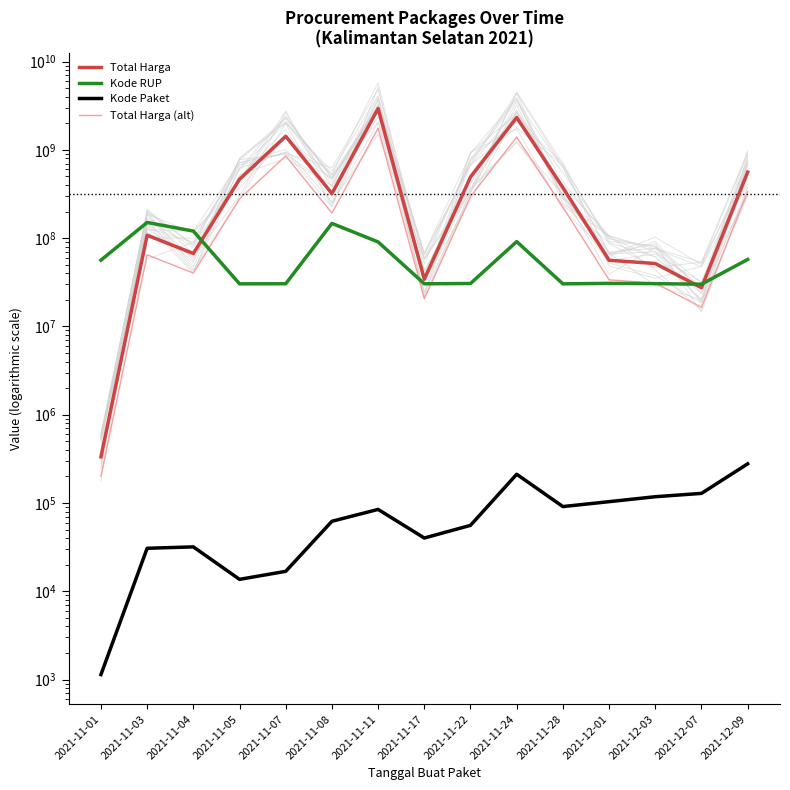

What is the maximum value shown in the chart?

2939363240